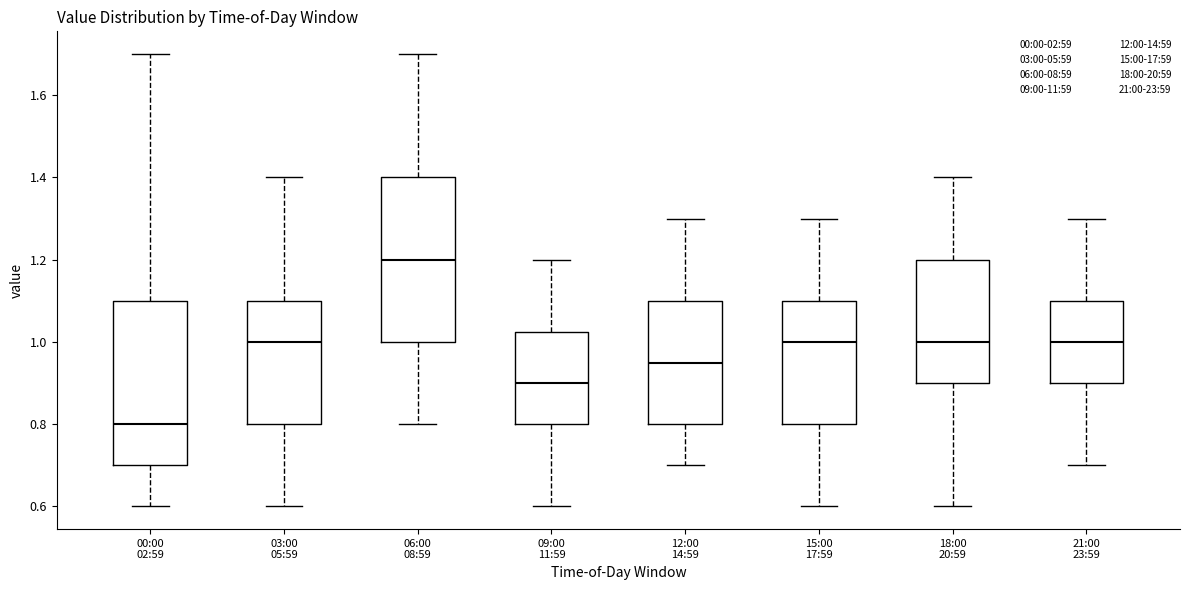

Which box's median line is the lowest?

00:00 02:59